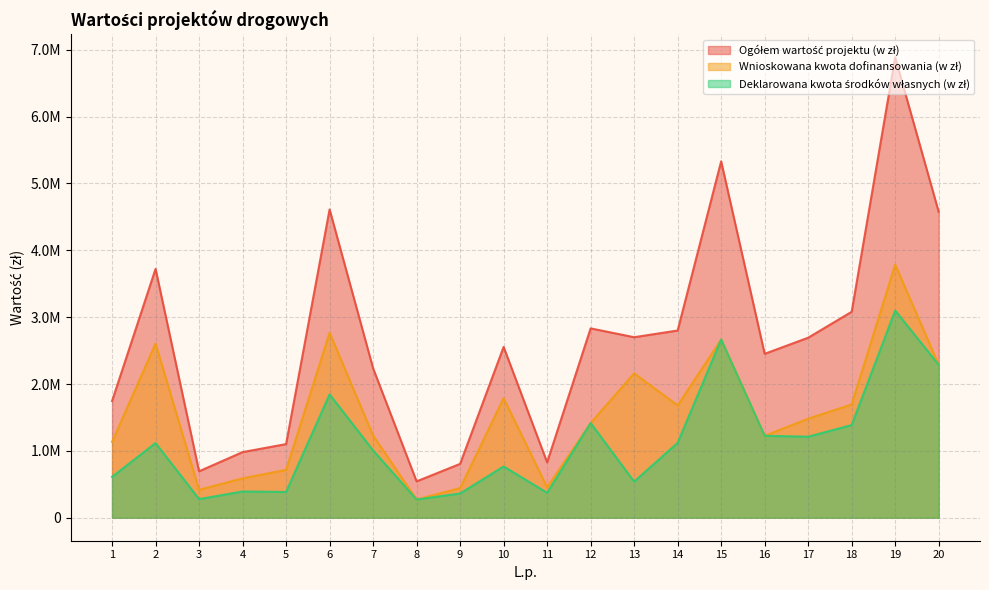

Count the number of categories in the chart.

20